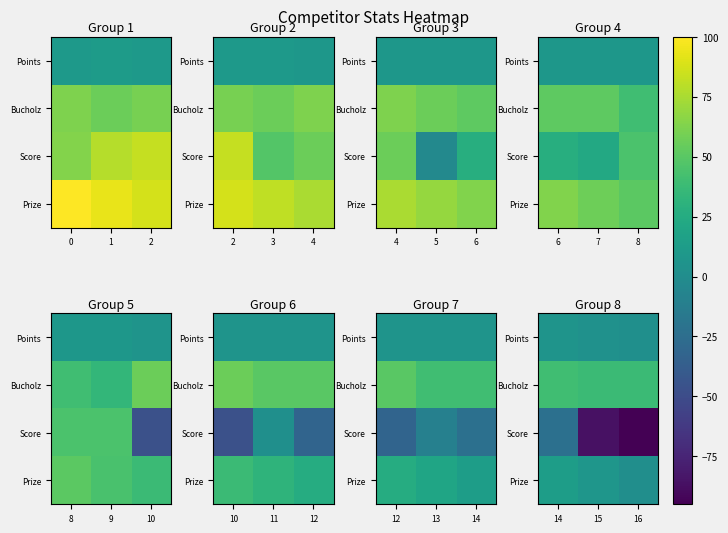

At how many categories does at least one series exceed -29?

3